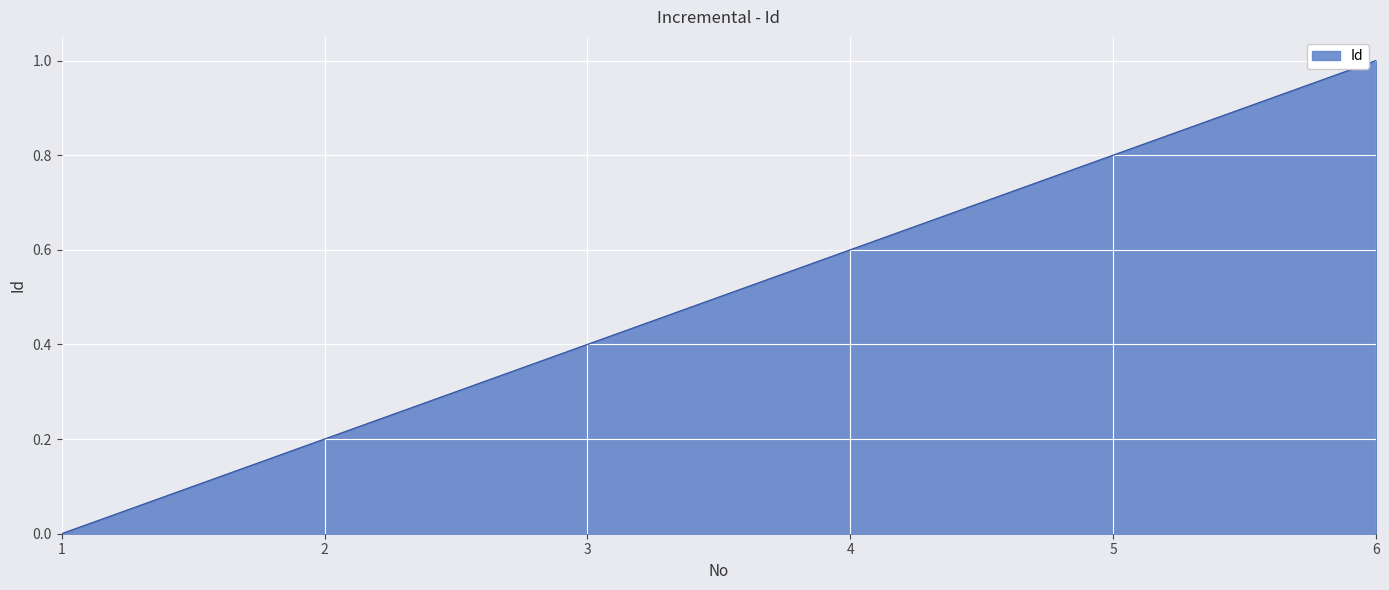

The value at 2 is 0.2. True or false?

True